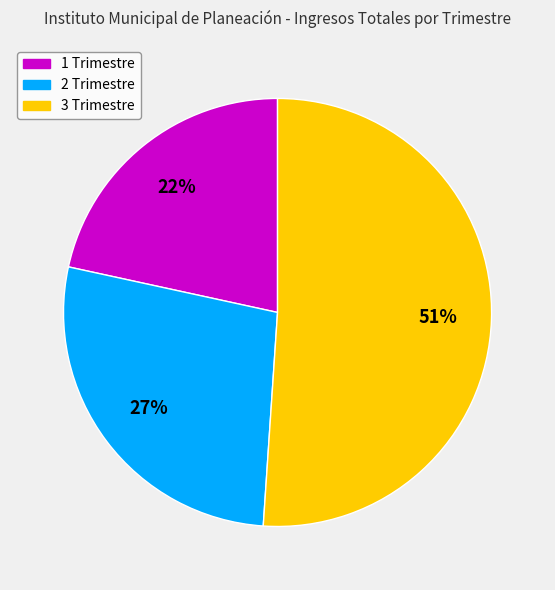

How many slices are in this pie chart?

3